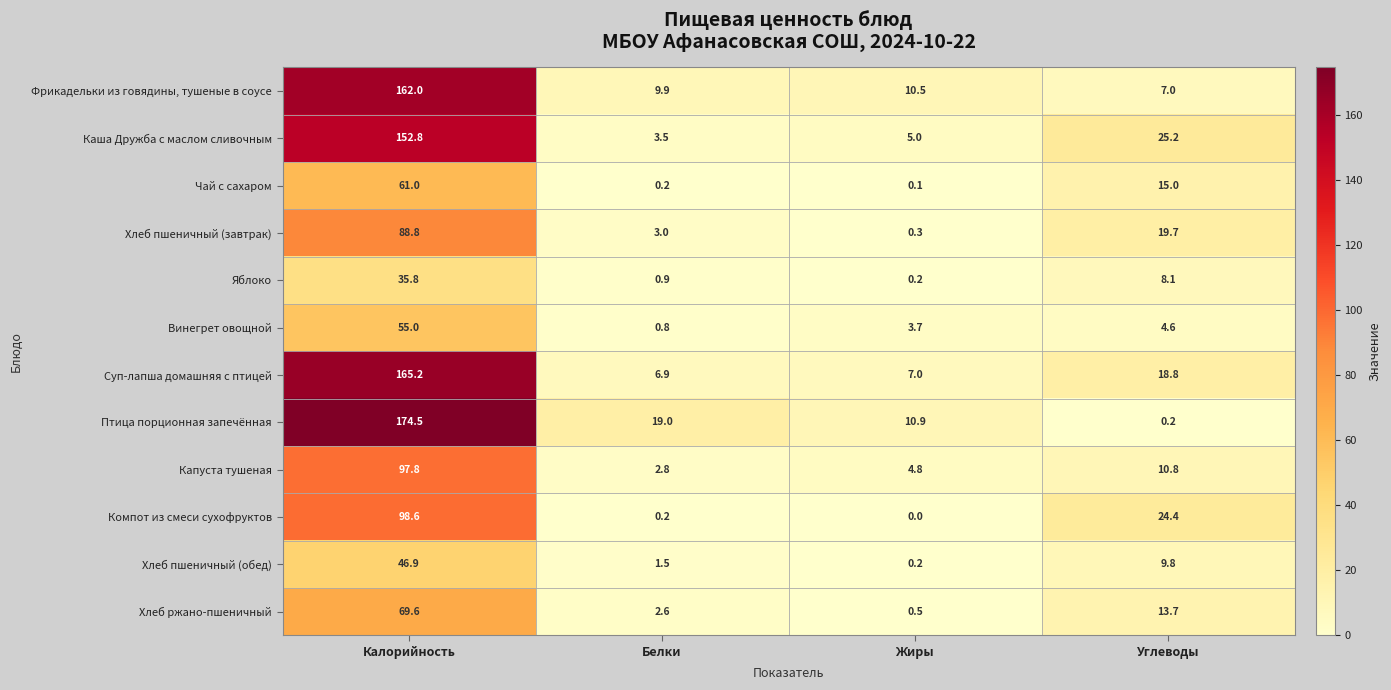

At Углеводы, list the series in order from smallest to largest.

Птица порционная запечённая, Винегрет овощной, Фрикадельки из говядины, тушеные в соусе, Яблоко, Хлеб пшеничный (обед), Капуста тушеная, Хлеб ржано-пшеничный, Чай с сахаром, Суп-лапша домашняя с птицей, Хлеб пшеничный (завтрак), Компот из смеси сухофруктов, Каша Дружба с маслом сливочным